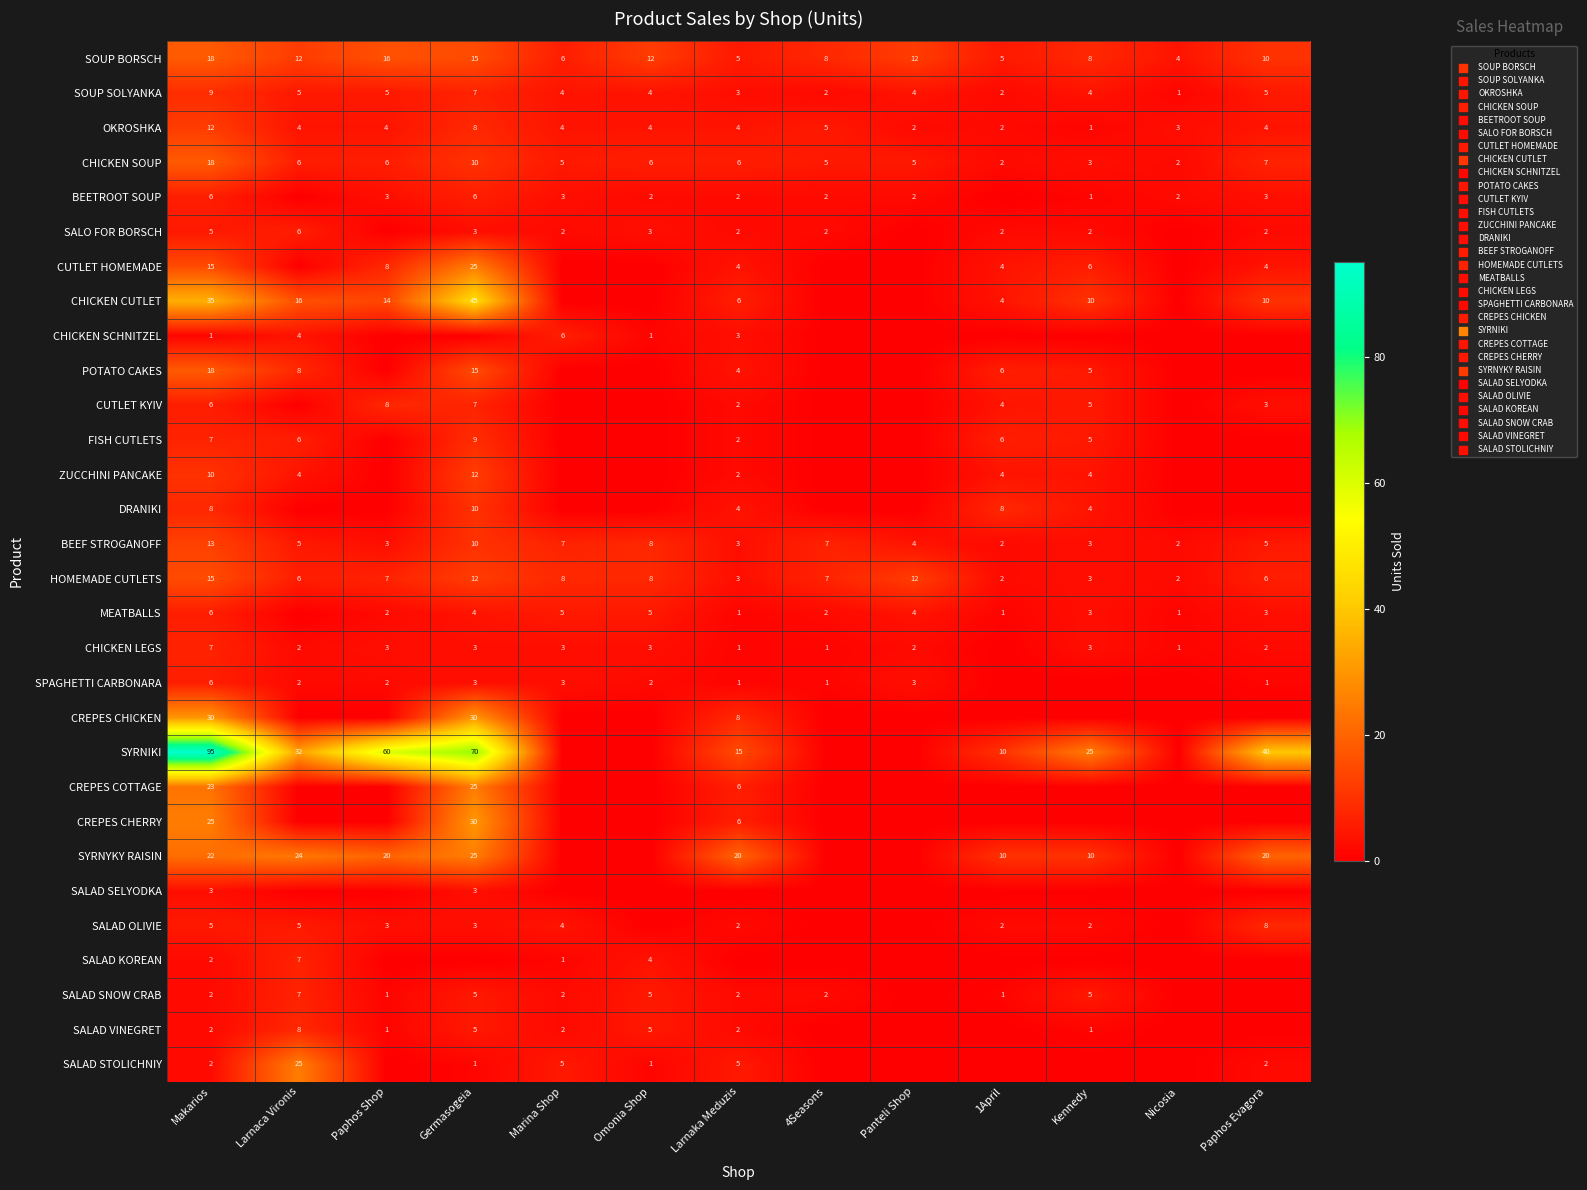

At which label does OKROSHKA first exceed 4?

Makarios